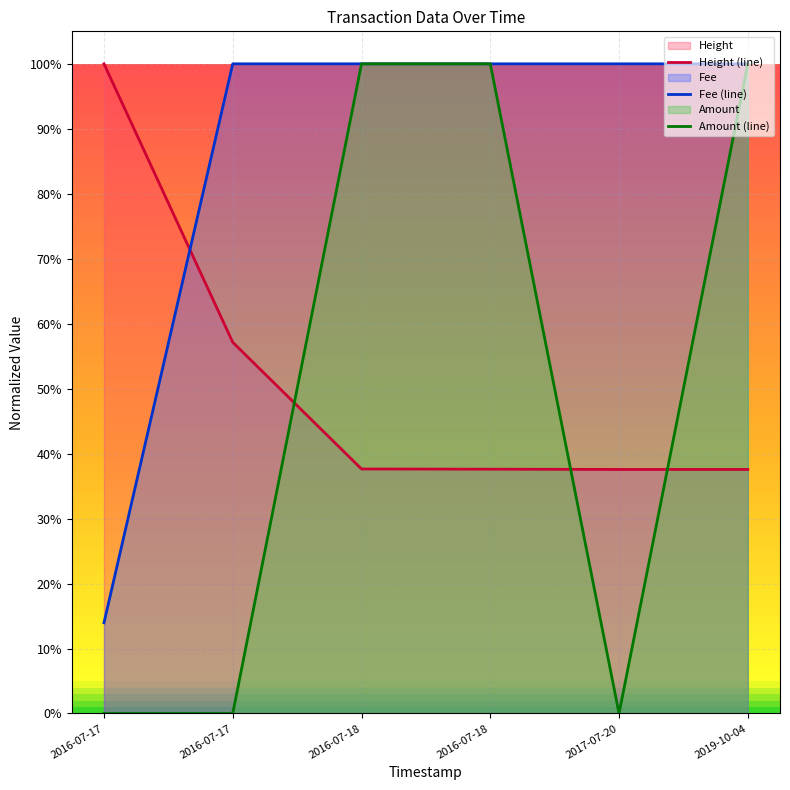

How many times do Height (line) and Fee (line) cross each other?

1